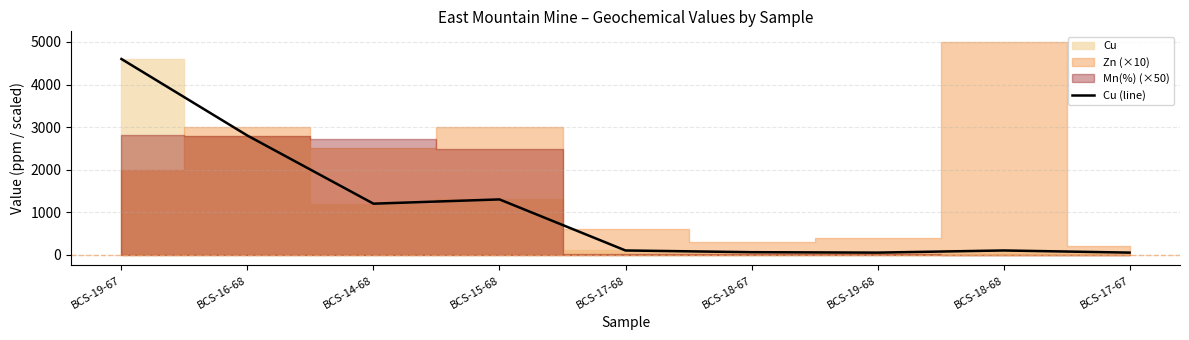

Which label corresponds to the largest value in the chart?

BCS-19-67